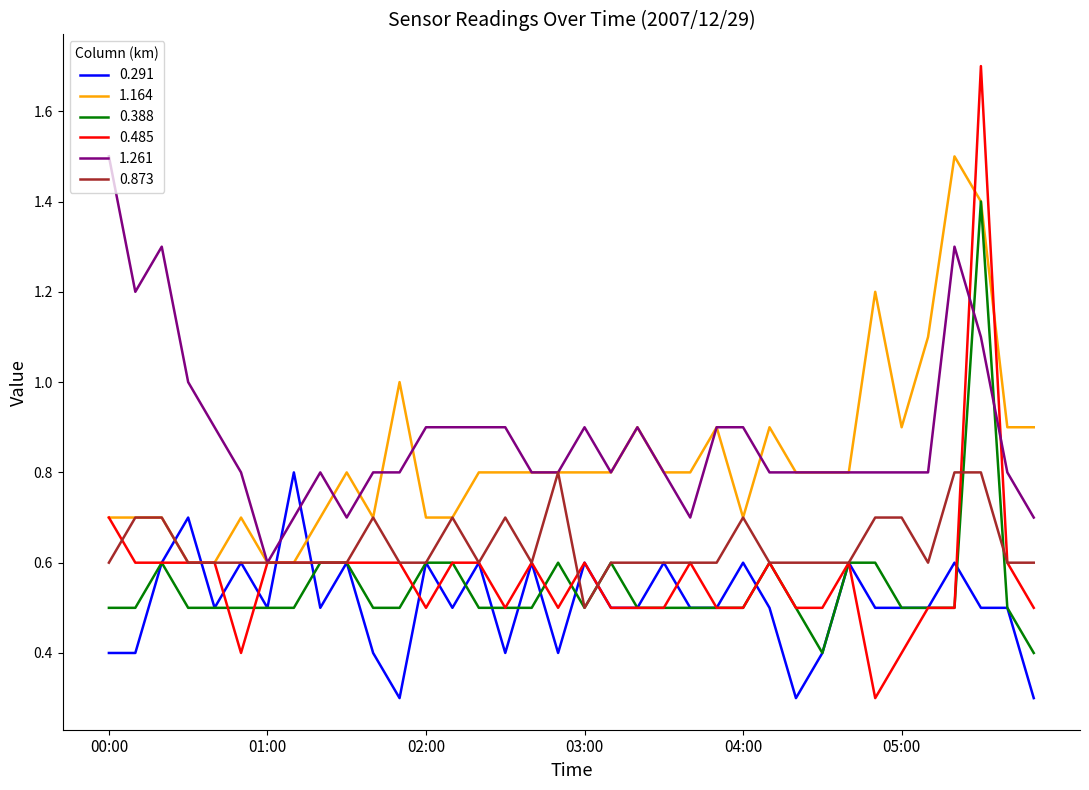

What is the greatest value displayed?

1.7